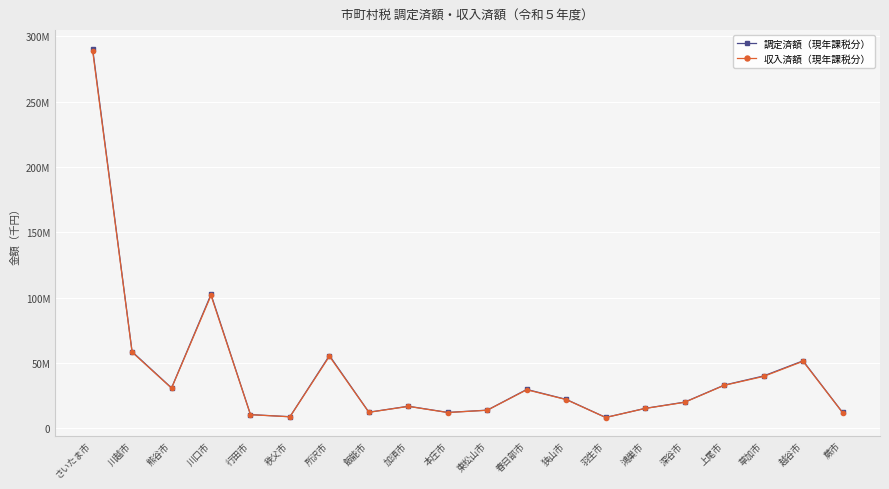

Rank the categories by 収入済額（現年課税分） value from highest to lowest.

さいたま市, 川口市, 川越市, 所沢市, 越谷市, 草加市, 上尾市, 熊谷市, 春日部市, 狭山市, 深谷市, 加須市, 鴻巣市, 東松山市, 飯能市, 蕨市, 本庄市, 行田市, 秩父市, 羽生市